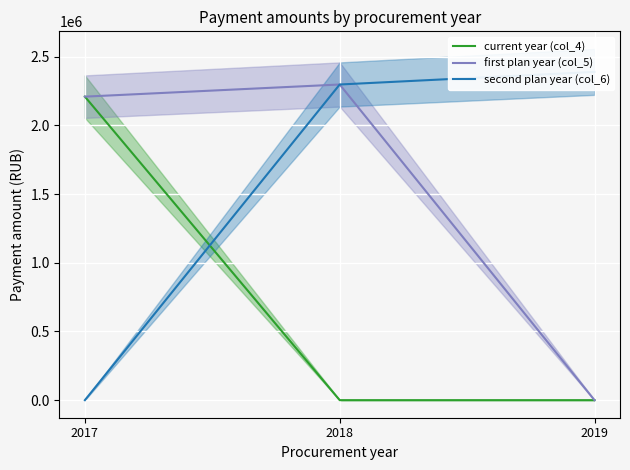

The value of first plan year (col_5) at 2018 is 1131201.3. True or false?

False